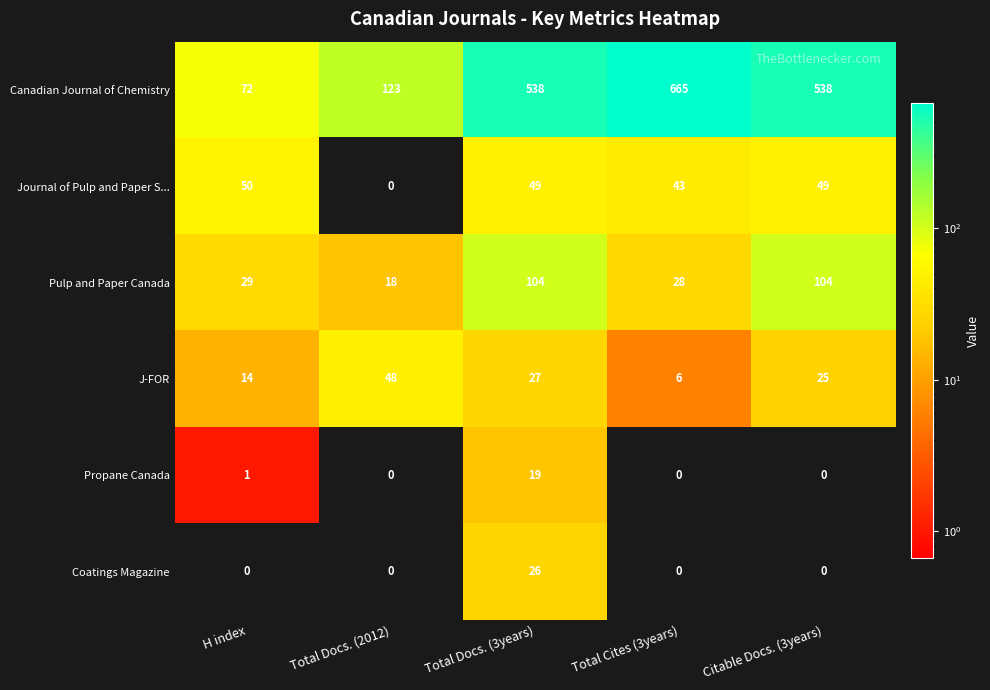

Read the Journal of Pulp and Paper S... value at H index.

50